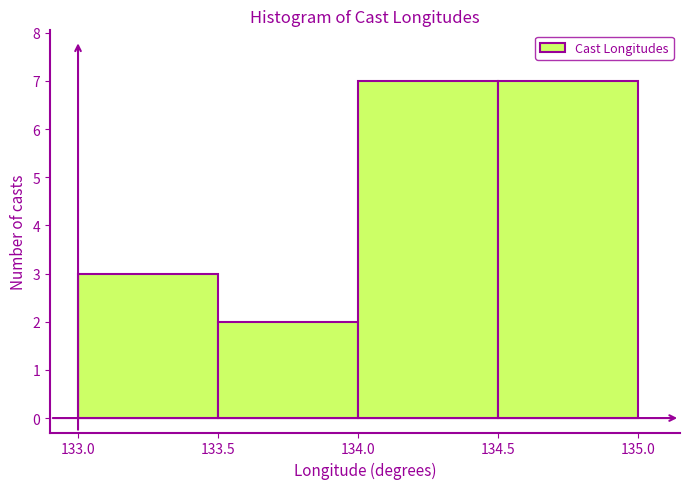

Reading left to right, transcribe this chart: for each bar, give the range it covers on the x-axis and its height. The values are not printed on the chart, so give them approximately, as read against the axis.

133.0 to 133.5: 3
133.5 to 134.0: 2
134.0 to 134.5: 7
134.5 to 135.0: 7